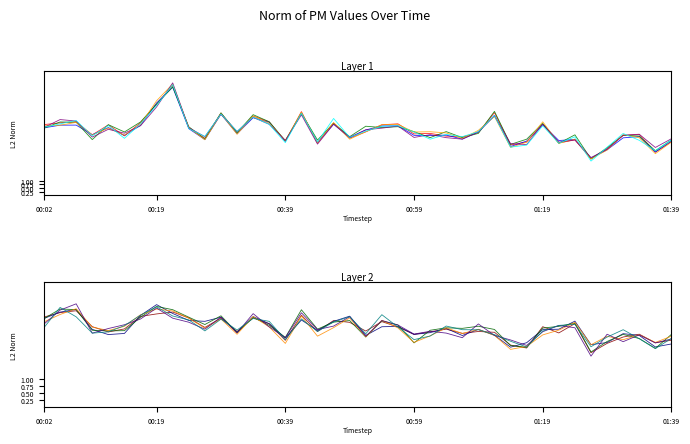

What is the smallest value displayed?

2.6